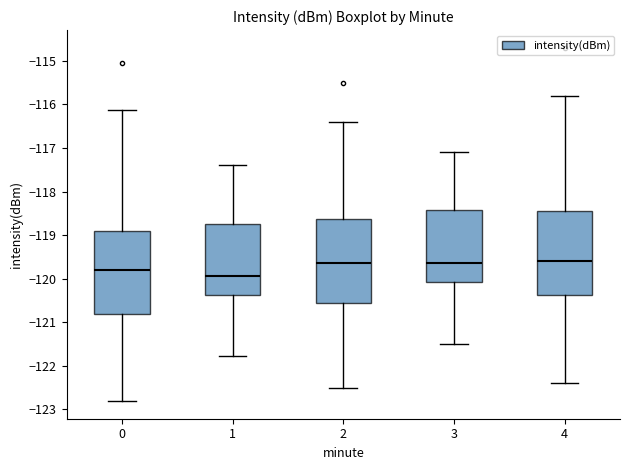

Where does the median line of the box at x = 0 sit on the y-axis? The values are not printed on the chart, so give them approximately, as read against the axis.

-119.8